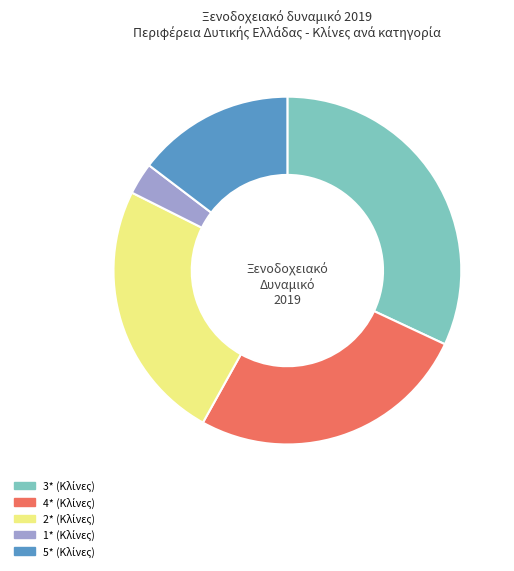

Is there a majority slice in this chart?

No